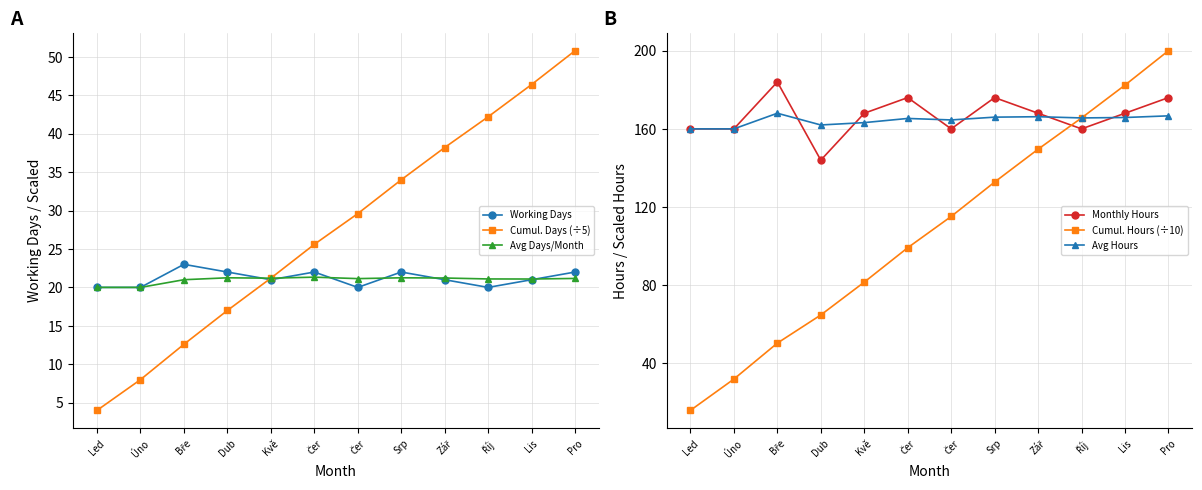

What value does the Cumul. Days (÷5) series have at Čer?

29.6